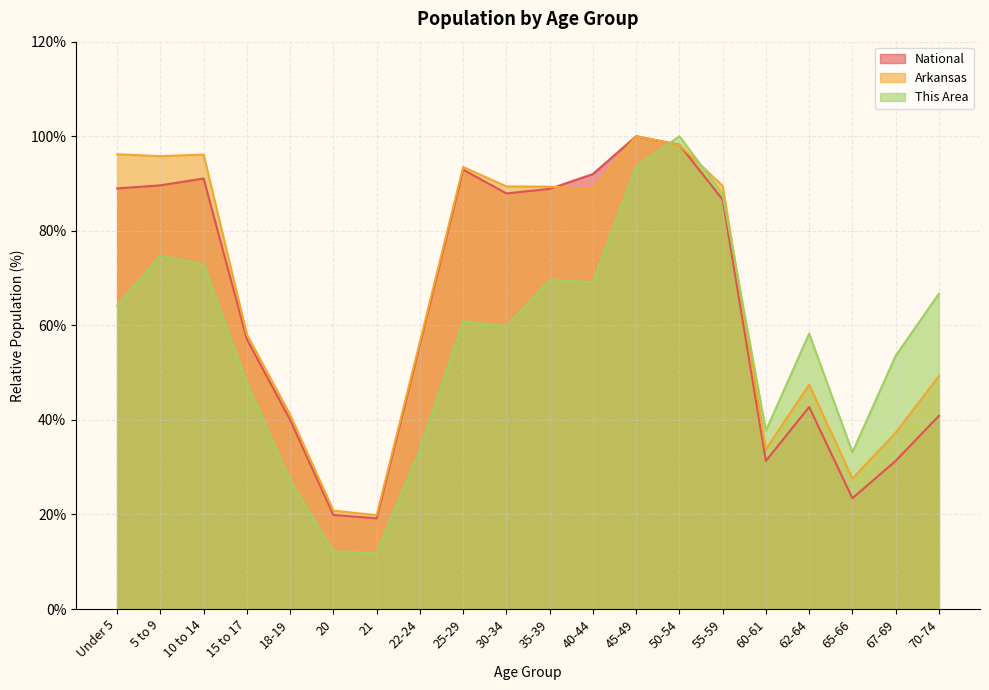

List the series in order of their overall mean, highest first.

Arkansas, National, This Area